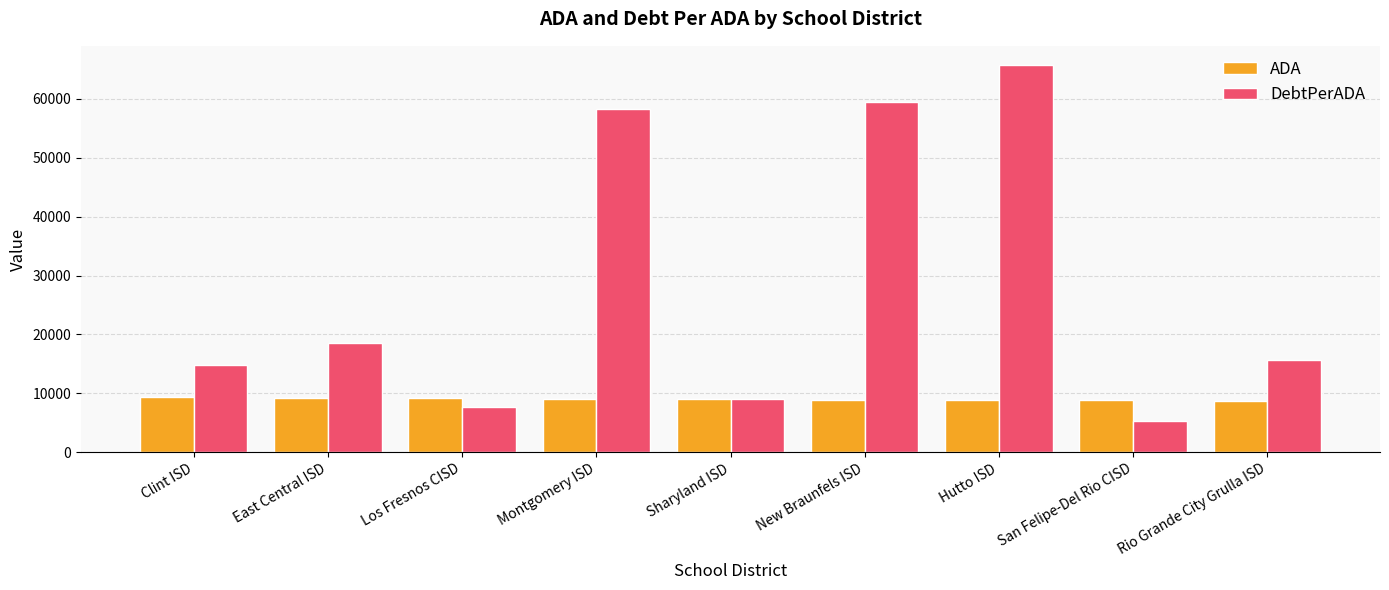

Are the bars horizontal?

No